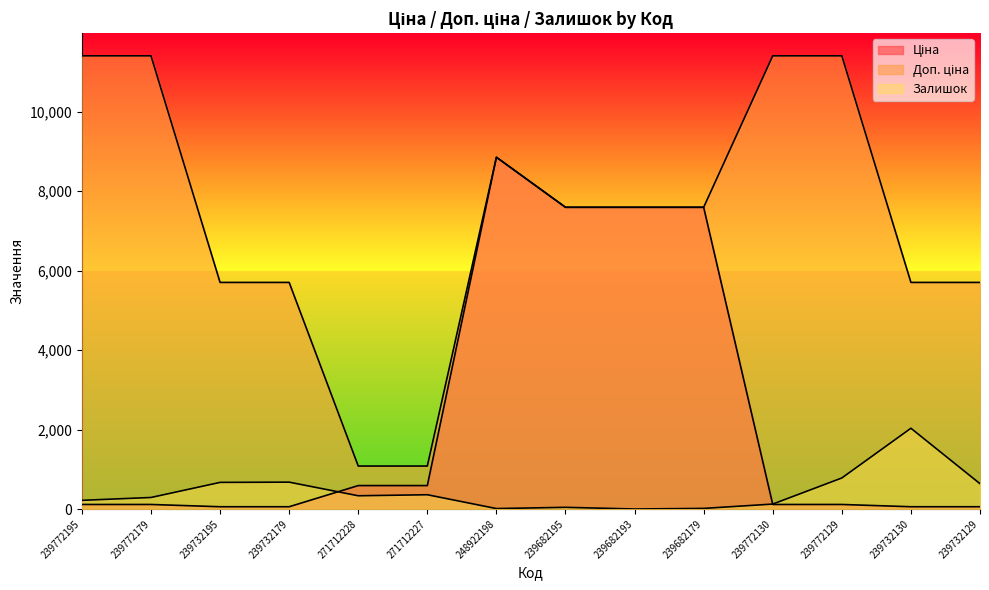

Which category has the highest value across all series?

239772195